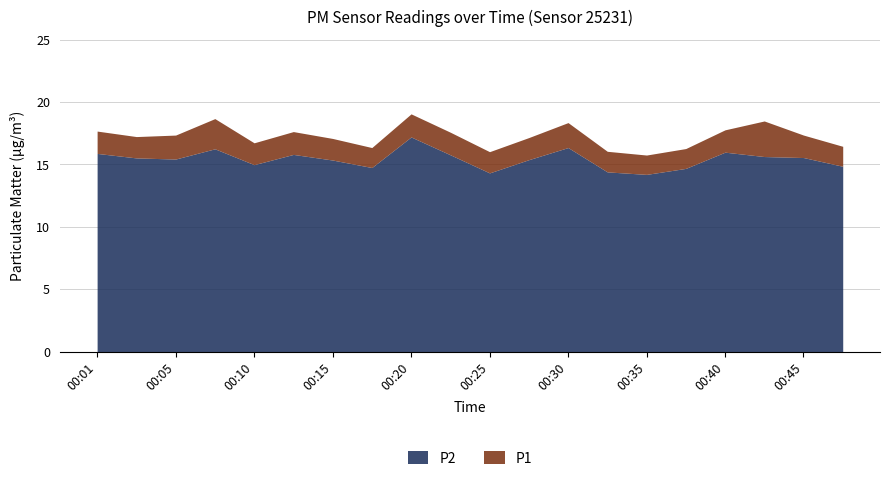

How many data points does each series have?

20